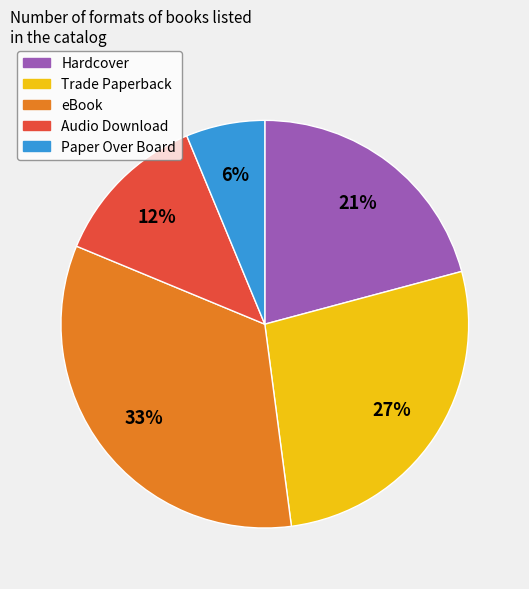

To the nearest percent, what is the difference between the eBook and Trade Paperback slice percentages?

6%